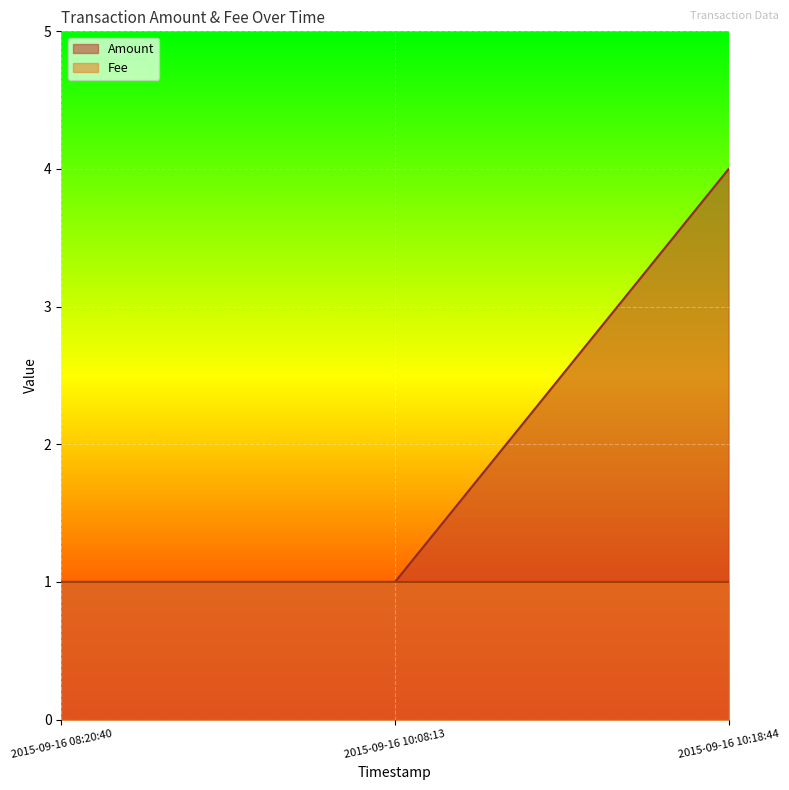

What is the approximate value at 2015-09-16 10:08:13?

1